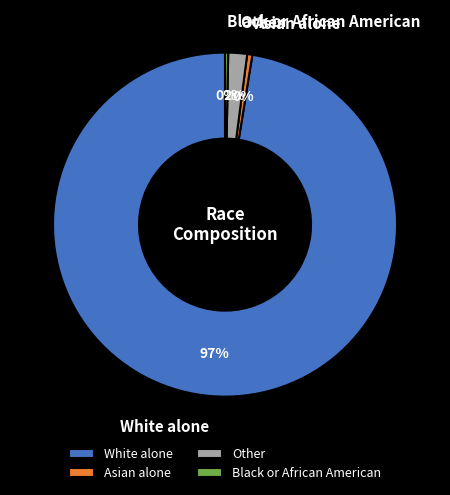

How many slices are in this pie chart?

4